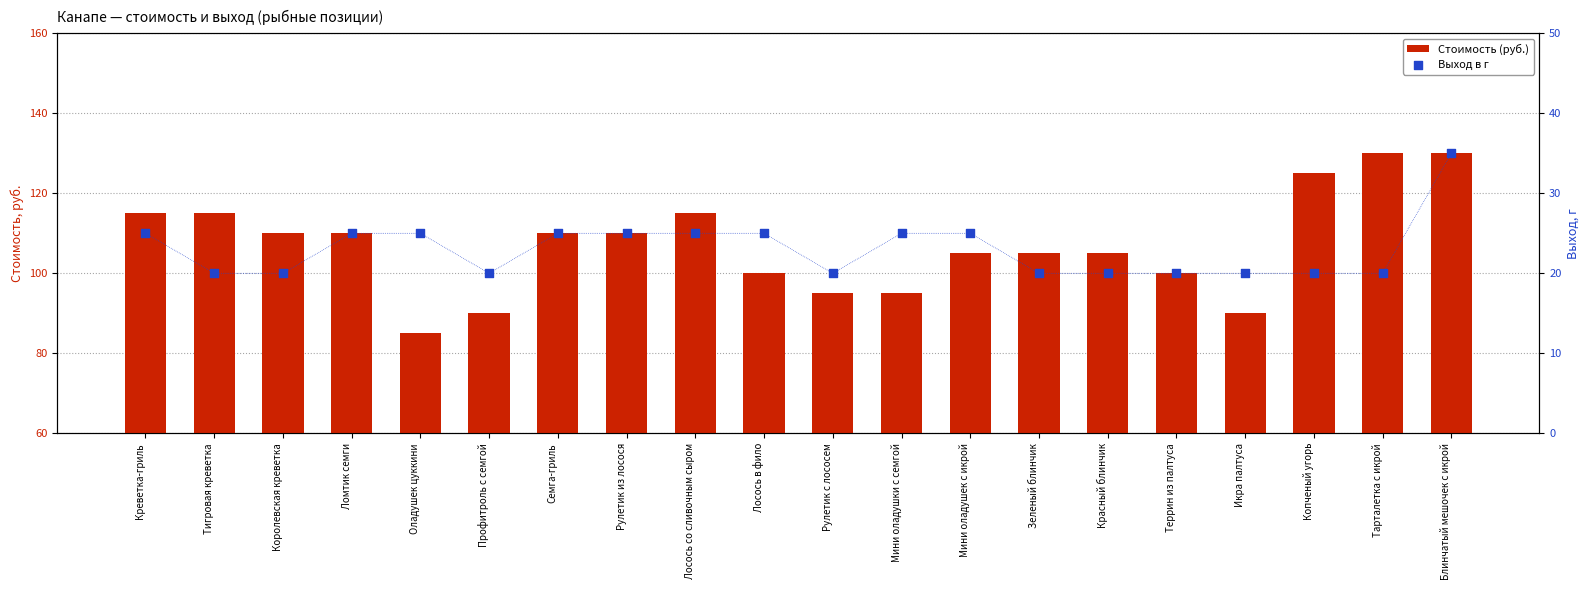

What are all the series names shown in the legend?

Стоимость (руб.), Выход в г